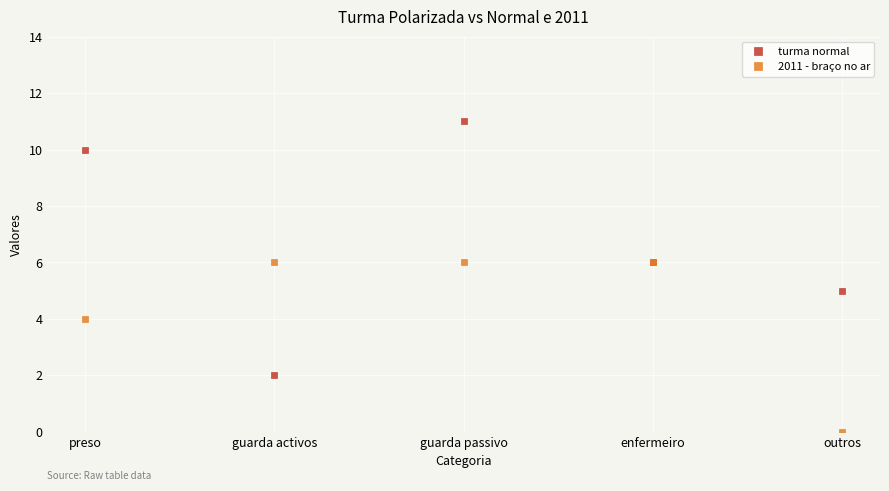

What is the value of the 2011 - braço no ar point at the 1st from the left?

4